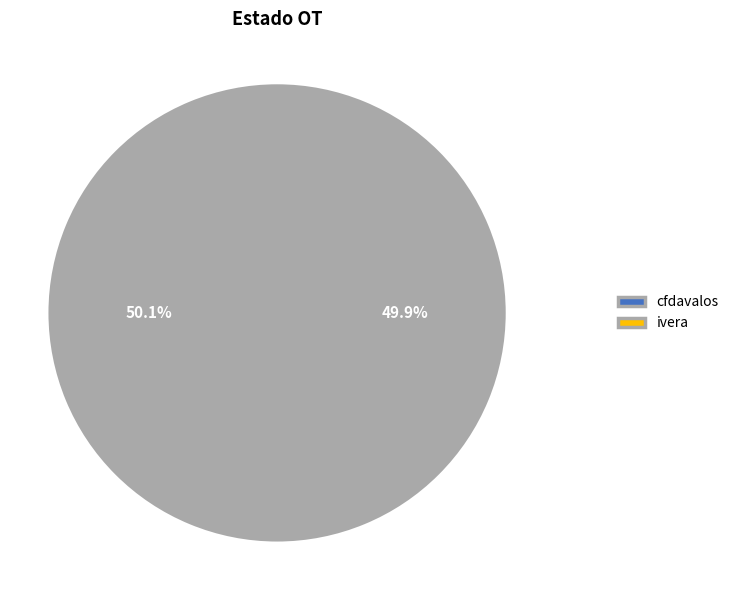

Is it true that ivera is 50% of the pie?

True